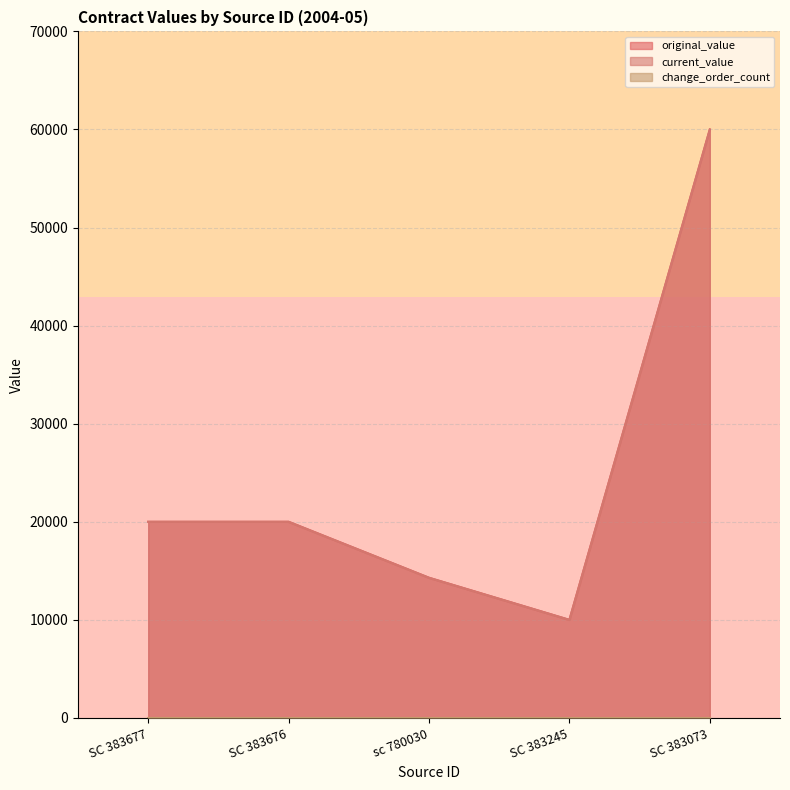

Which category has the highest value in the original_value series?

SC 383073